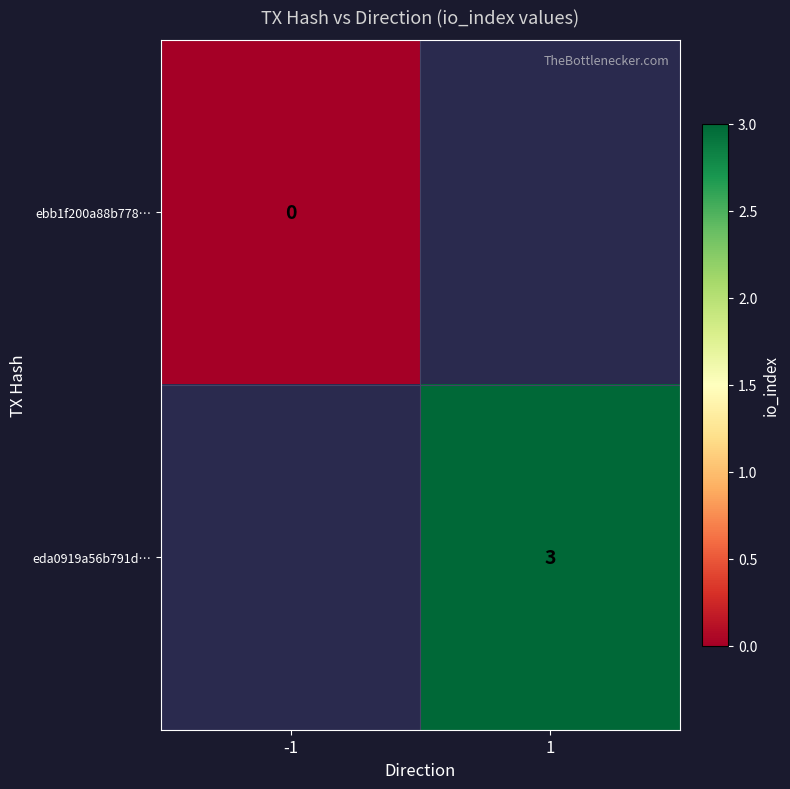

The eda0919a56b791d… series shows 1 at 1. True or false?

False